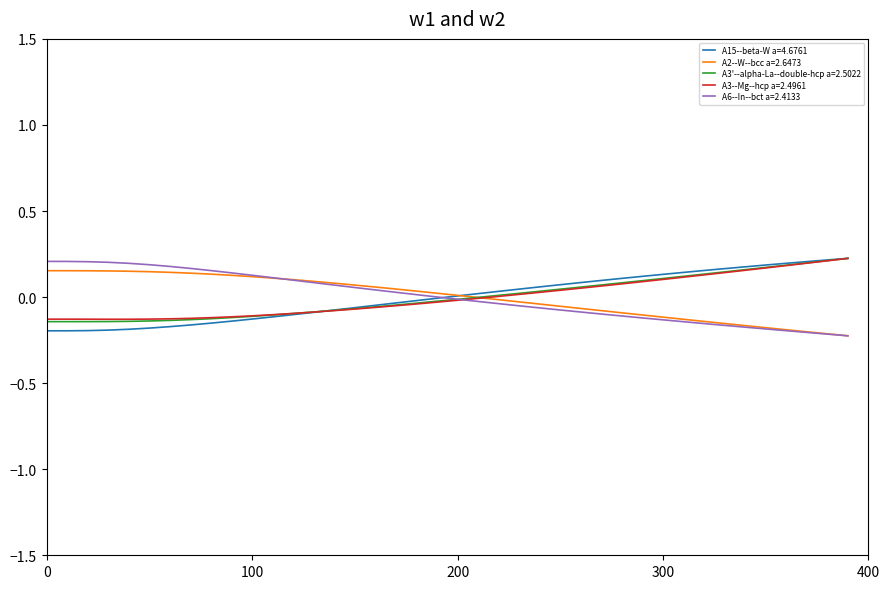

What is the spread (max minus min) of values at 0?

0.4